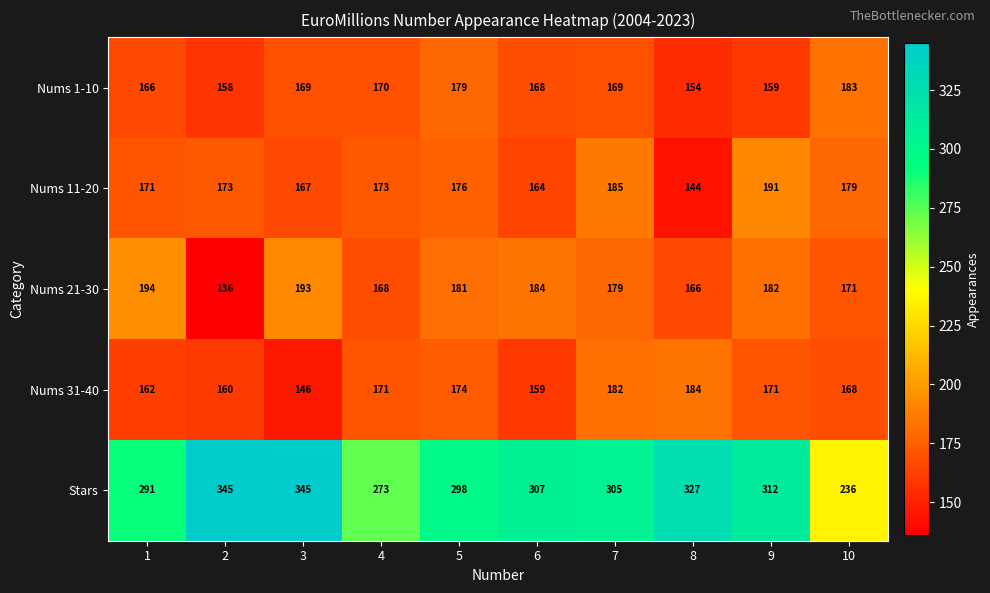

What is the difference between the highest and lowest values at 2?

209